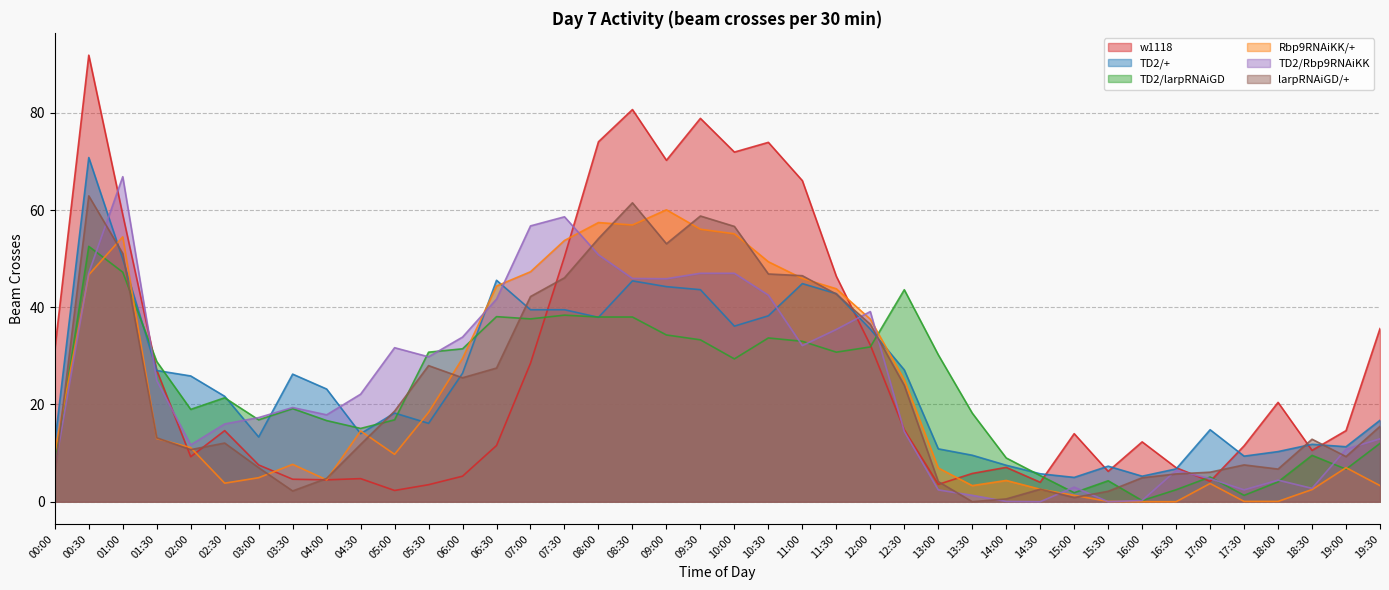

List the series in order of their peak value, lowest first.

TD2/larpRNAiGD, Rbp9RNAiKK/+, larpRNAiGD/+, TD2/Rbp9RNAiKK, TD2/+, w1118